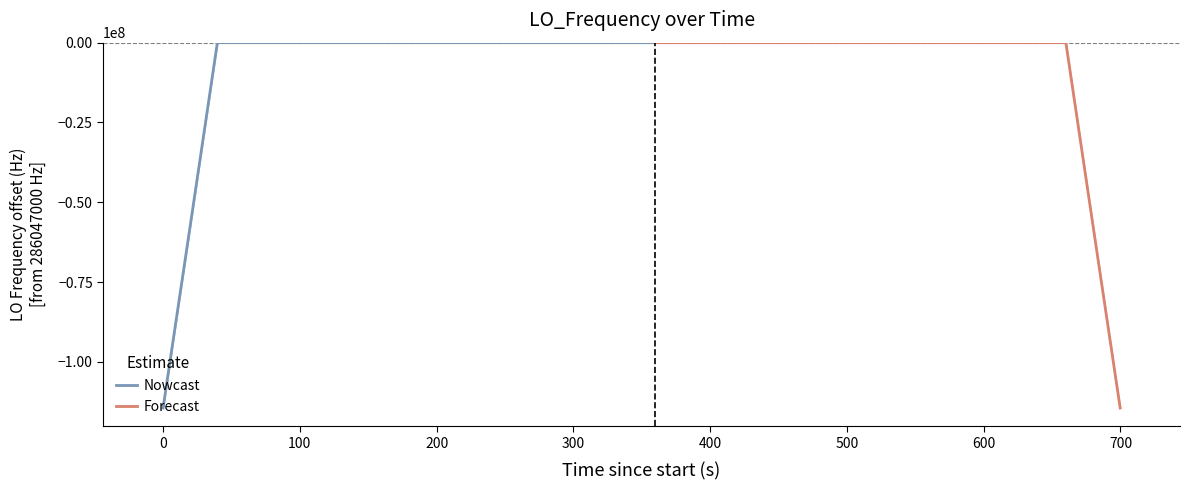

True or false: the data shows -1.0 at 20.

False